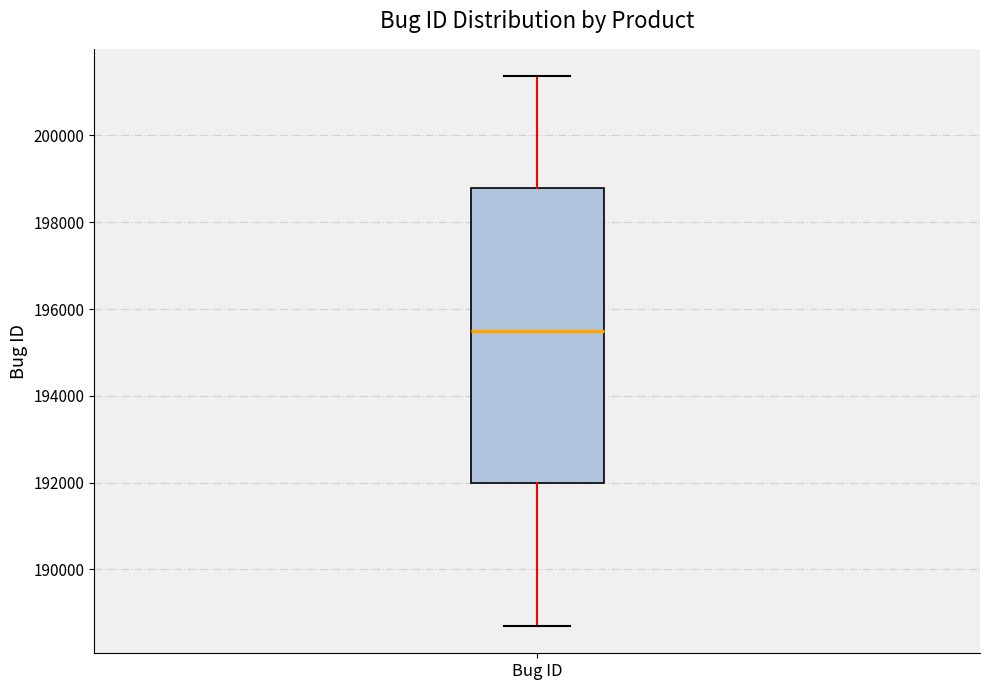

Transcribe this box plot: give where the median line is, the range the box spans, and where the two whiskers end, as read against the y-axis. The values are not printed on the chart, so give them approximately, as read against the axis.

median 195400, box 192000 to 198800, whiskers 188600 to 201400